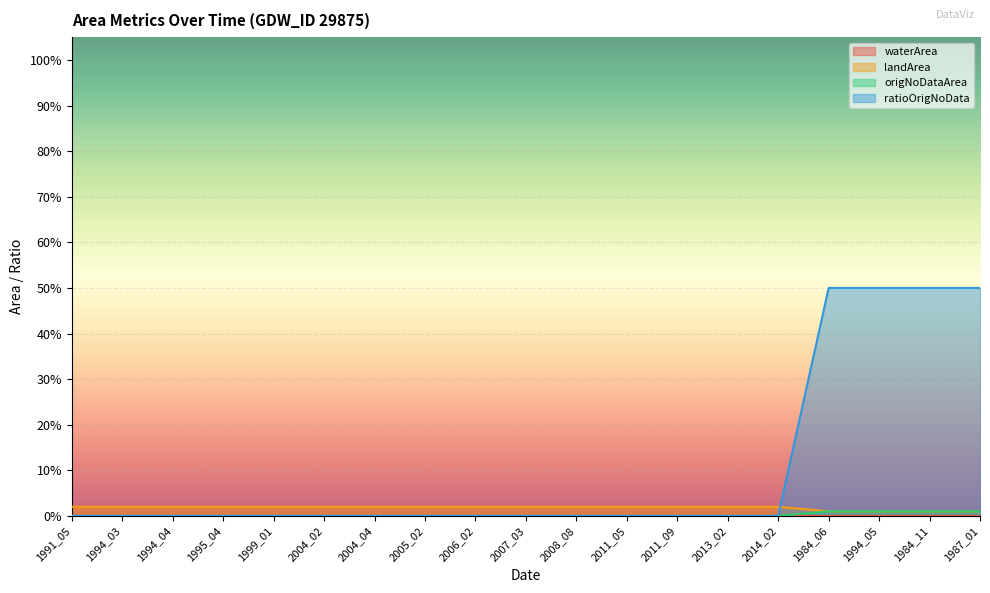

True or false: ratioOrigNoData and origNoDataArea intersect in this chart.

False